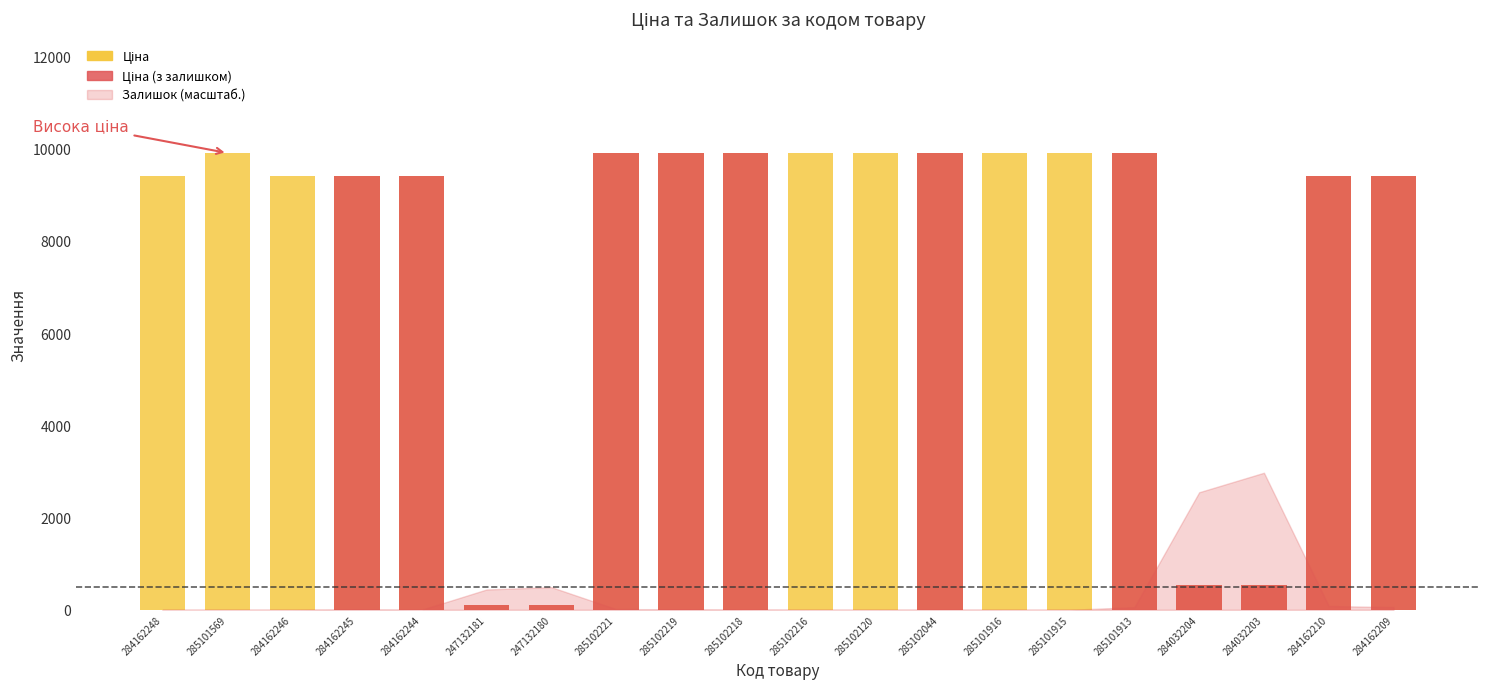

What is the label of the 14th bar from the right?

247132180